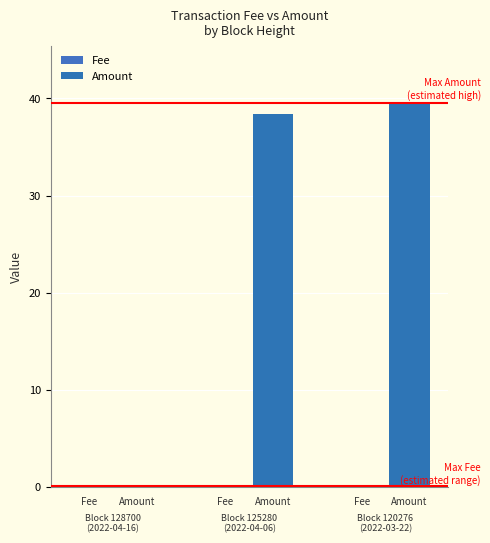

The value of Amount at Fee is 26.4. True or false?

False